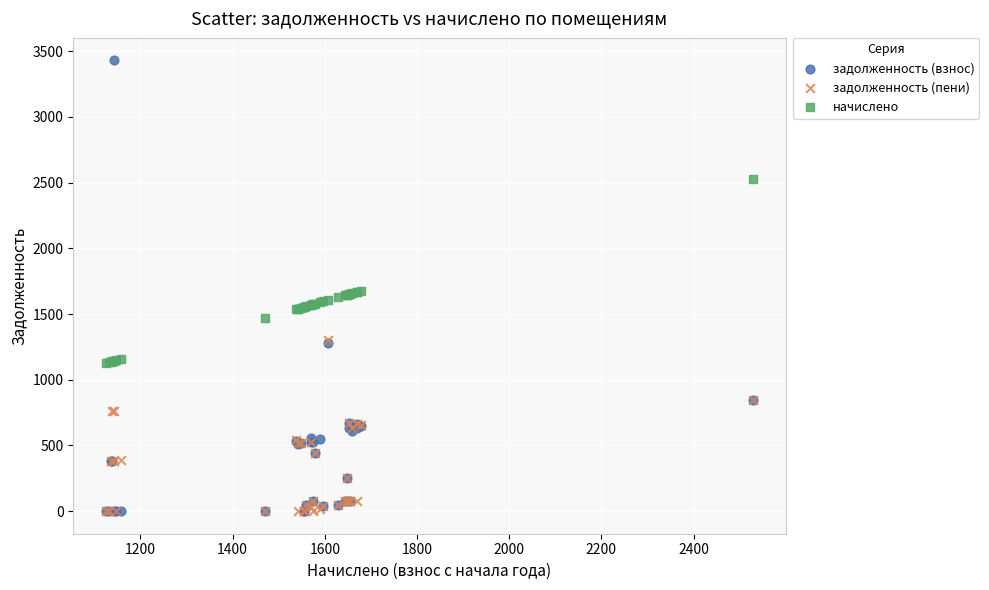

What are all the series names shown in the legend?

задолженность (взнос), задолженность (пени), начислено